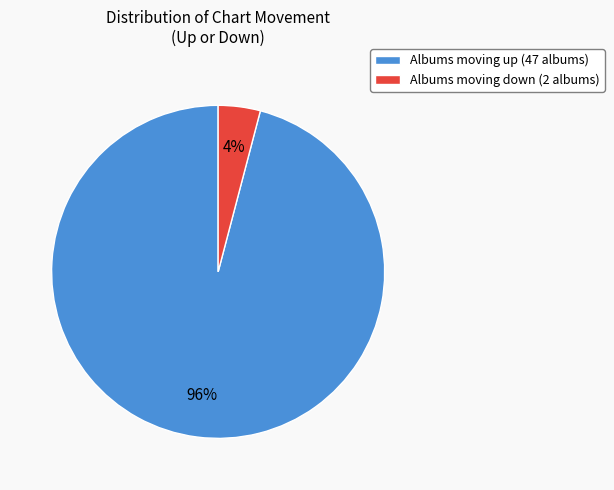

True or false: Albums moving down (2 albums) accounts for 4% of the total.

True